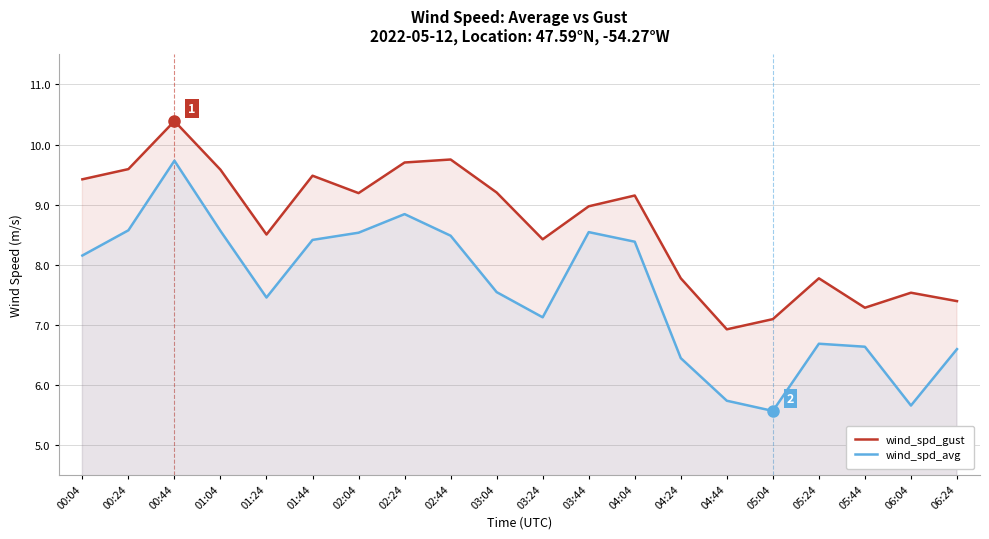

At which label does wind_spd_avg first exceed 8?

00:04